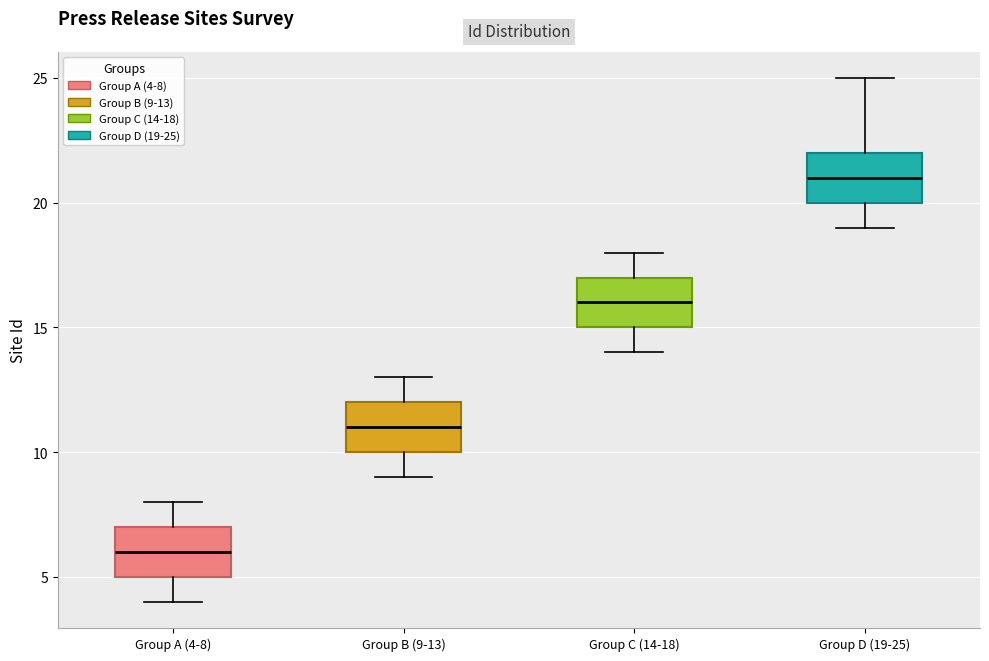

Which box has the highest median line?

Group D (19-25)